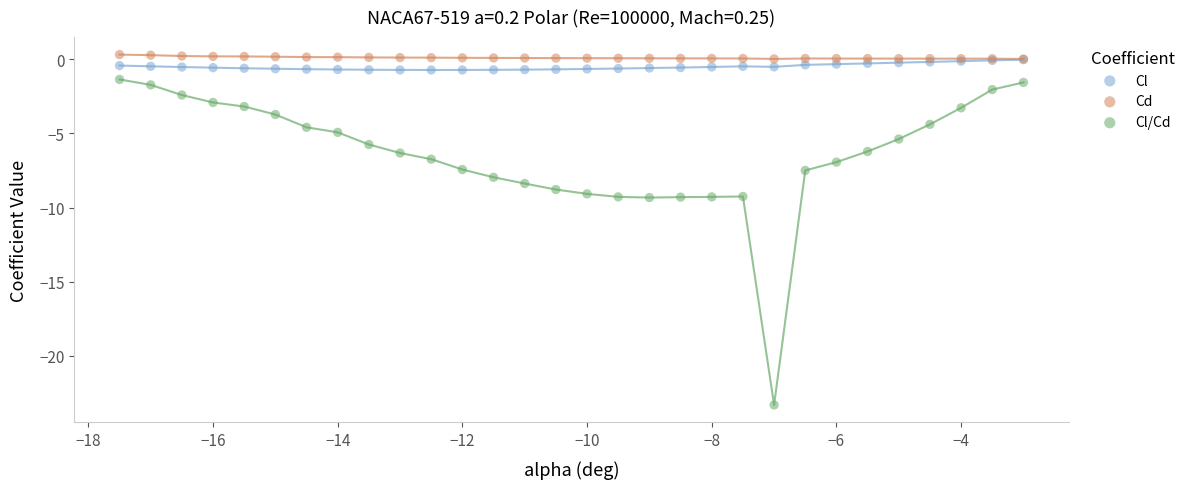

Which series reaches the minimum Y coordinate?

Cl/Cd